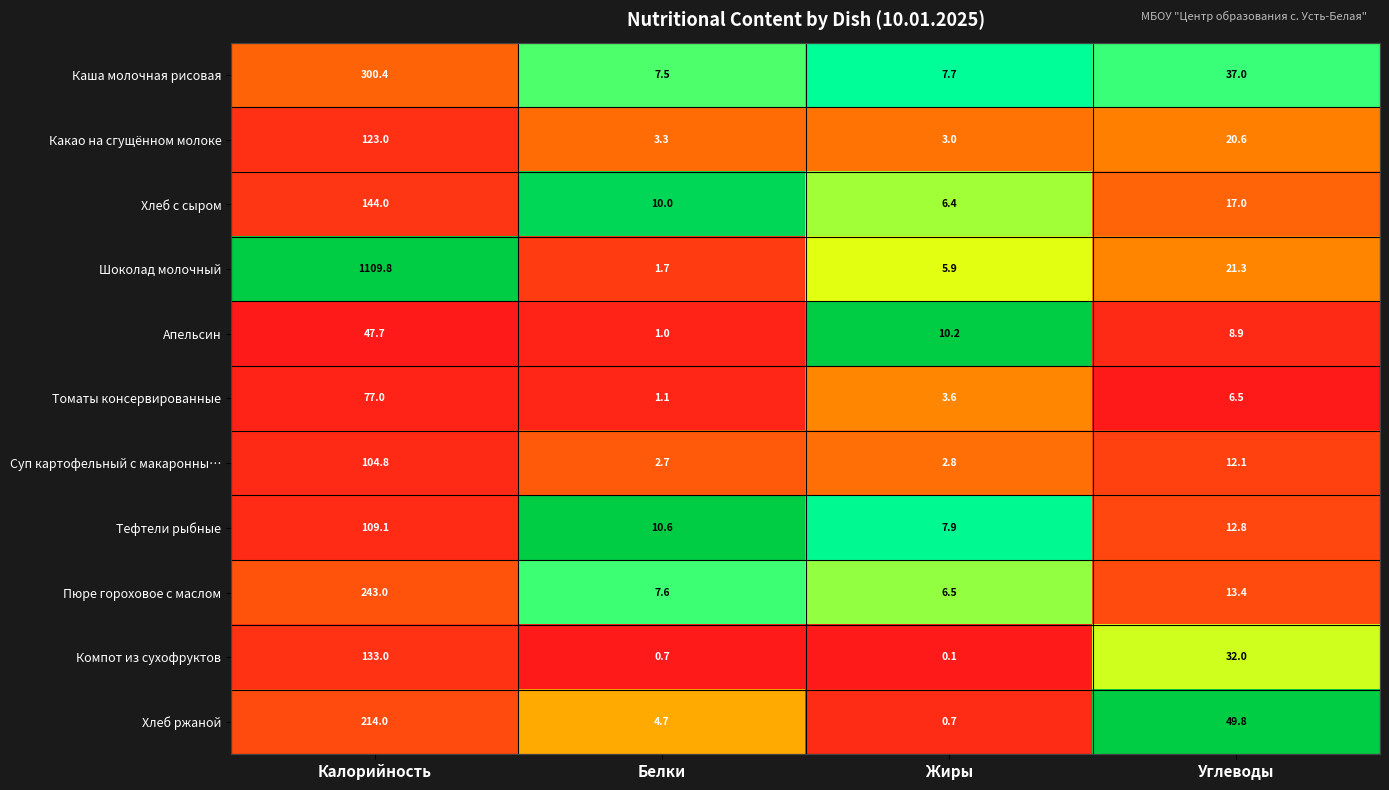

What is the difference between the Хлеб с сыром values at Калорийность and Углеводы?

127.0